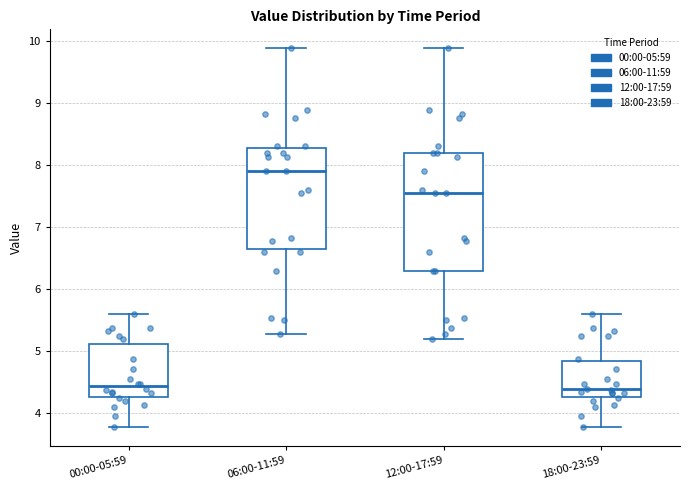

Reading left to right, transcribe this box plot: for each box, give where its median line is, the range the box spans, and where its two whiskers end, as read against the y-axis. The values are not printed on the chart, so give them approximately, as read against the axis.

00:00-05:59: median 4.4, box 4.3 to 5.1, whiskers 3.8 to 5.6
06:00-11:59: median 7.9, box 6.6 to 8.3, whiskers 5.3 to 9.9
12:00-17:59: median 7.6, box 6.3 to 8.2, whiskers 5.2 to 9.9
18:00-23:59: median 4.4, box 4.3 to 4.8, whiskers 3.8 to 5.6